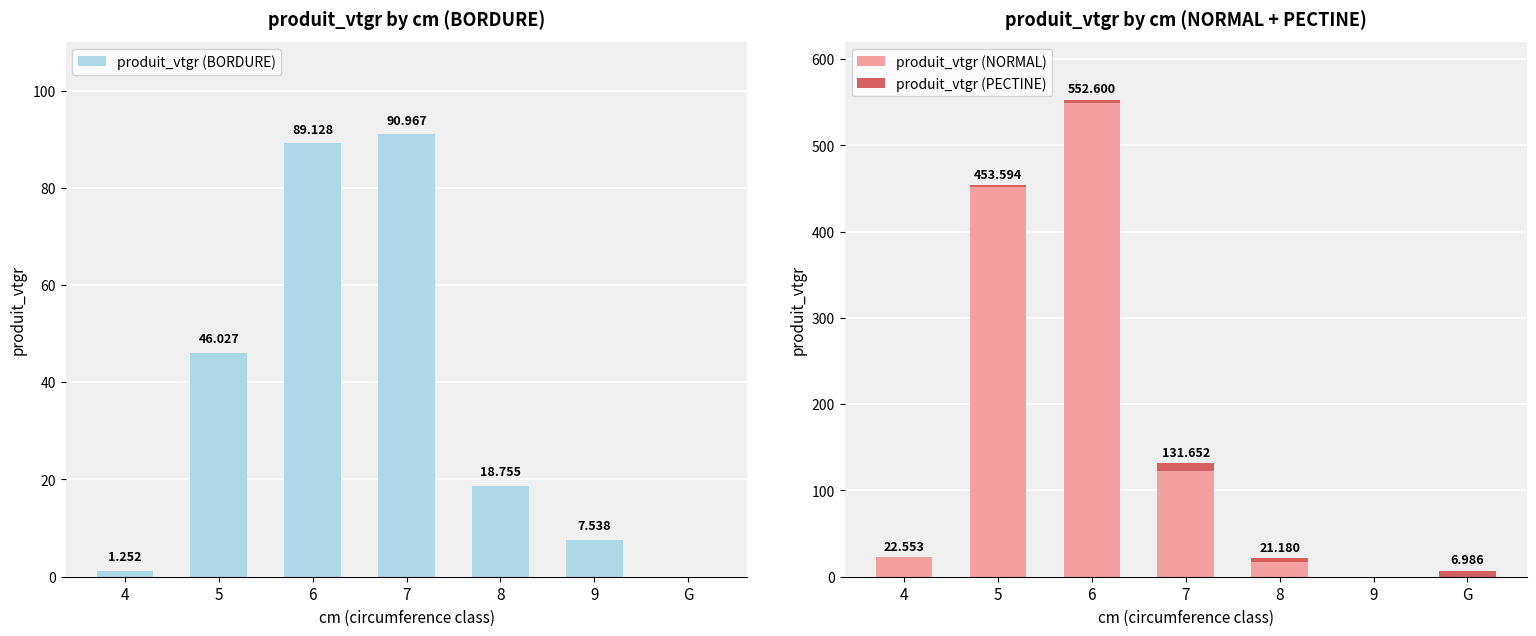

What is the difference between the maximum and second lowest values in the produit_vtgr (NORMAL) series?

548.7